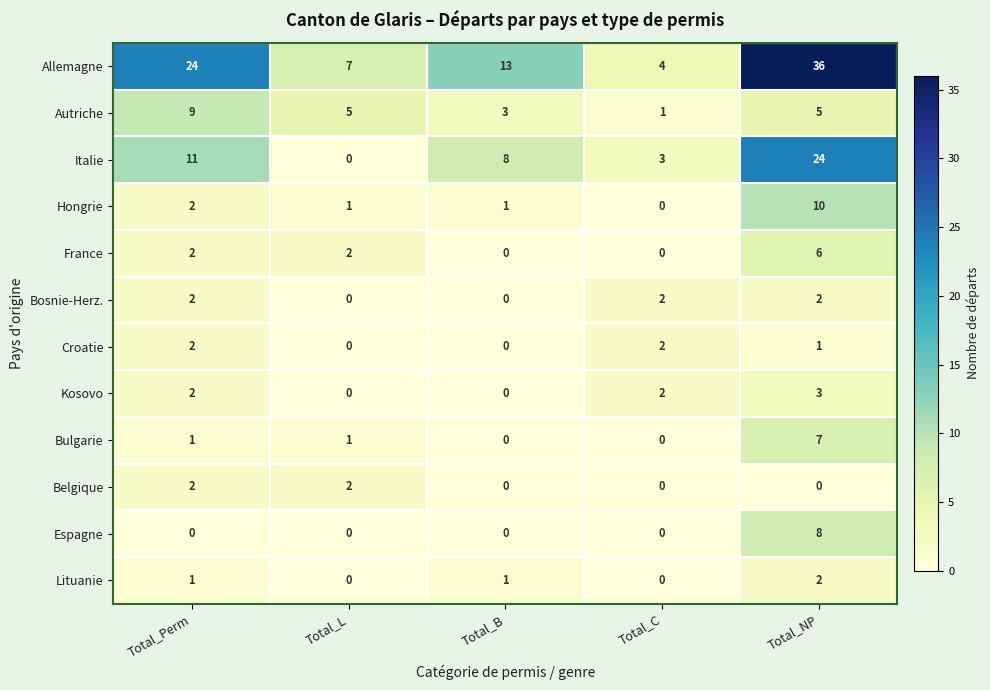

Where is Croatie nearest to the value 1?

Total_NP